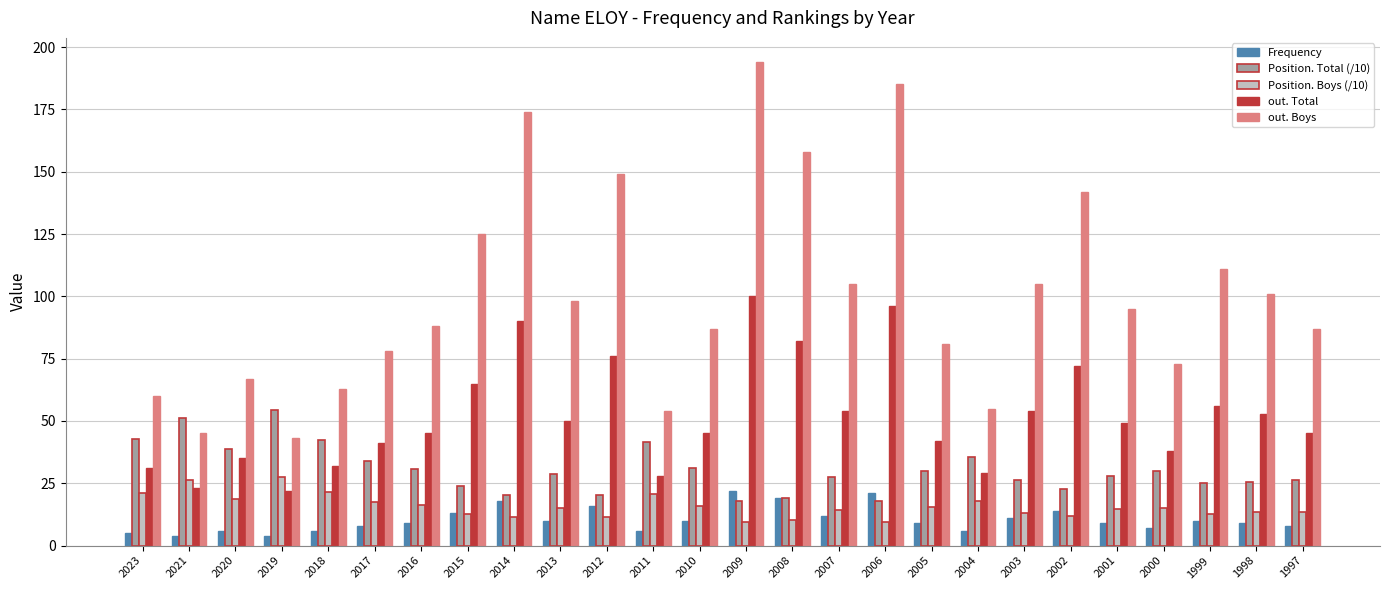

What is the spread (max minus min) of values at 2013?

88.0